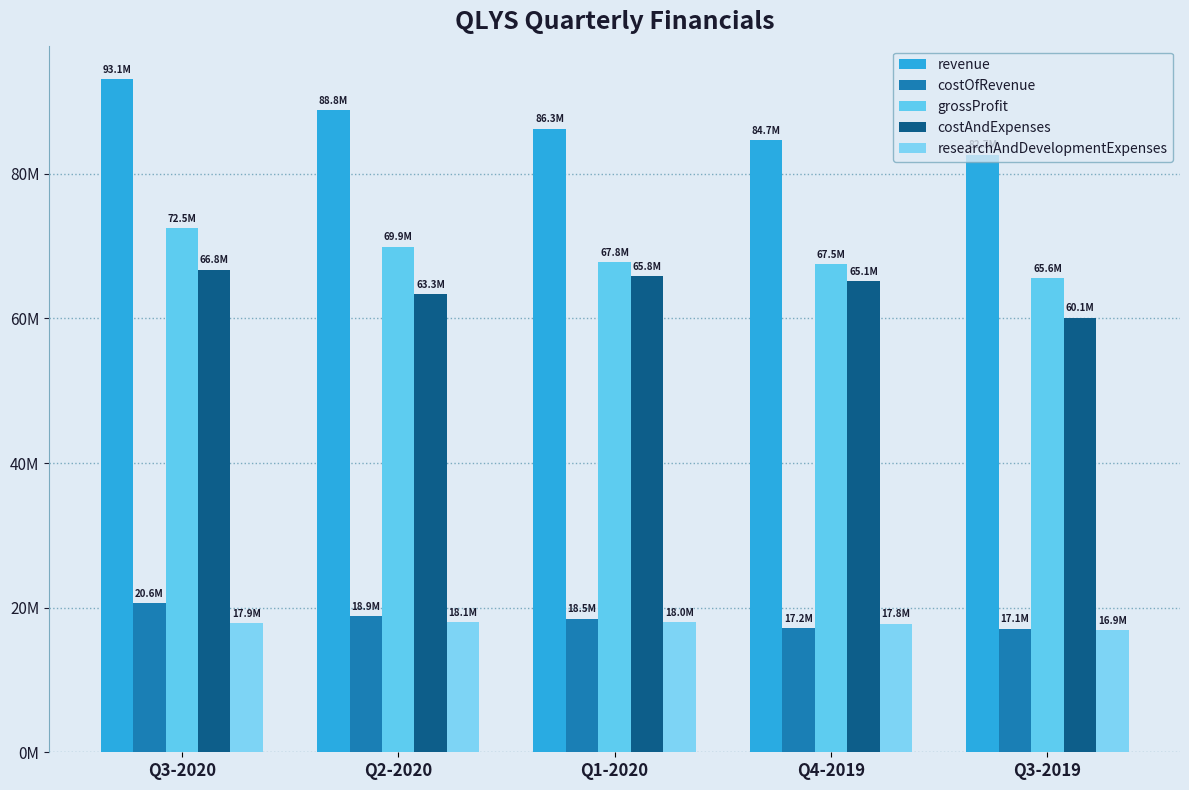

Are the bars grouped side by side (vs. stacked)?

Yes